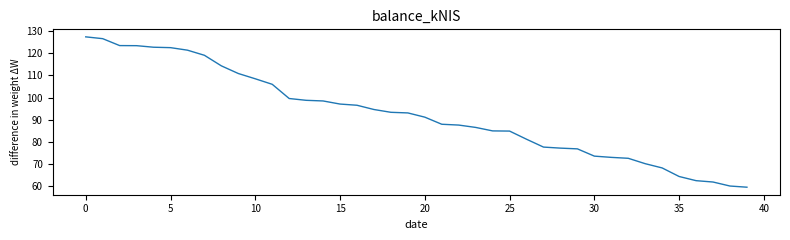

What is the difference between the maximum and second lowest values?

67.3